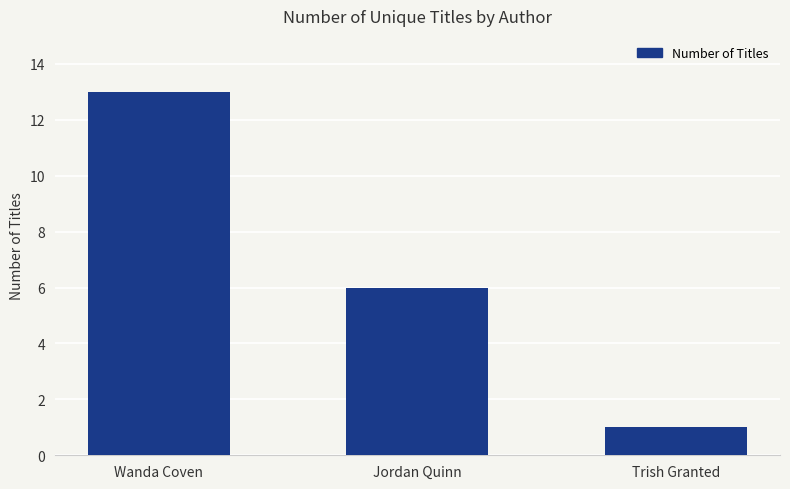

The value at Wanda Coven is 23. True or false?

False